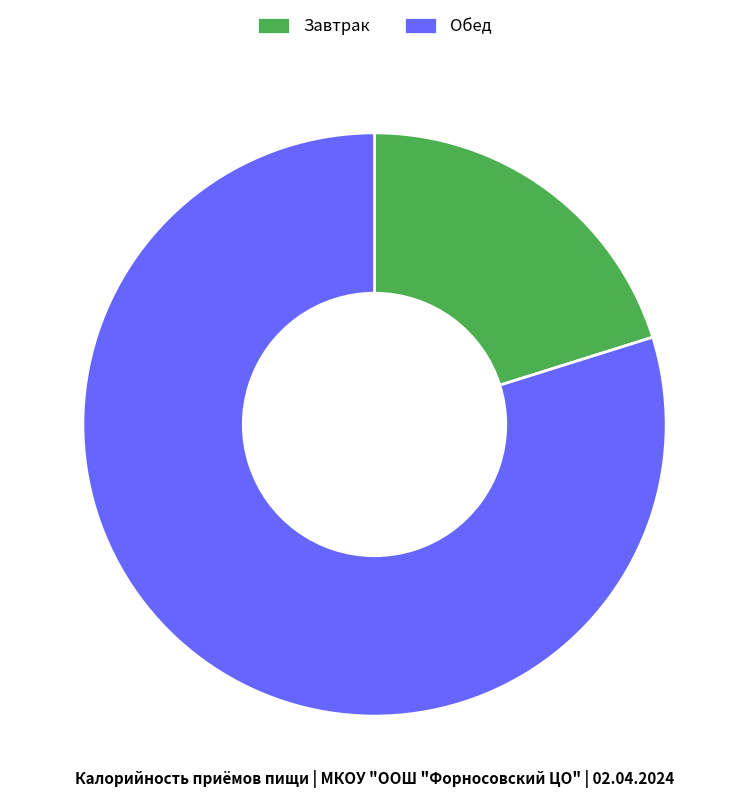

Combined, do Завтрак and Обед account for over 50%?

Yes